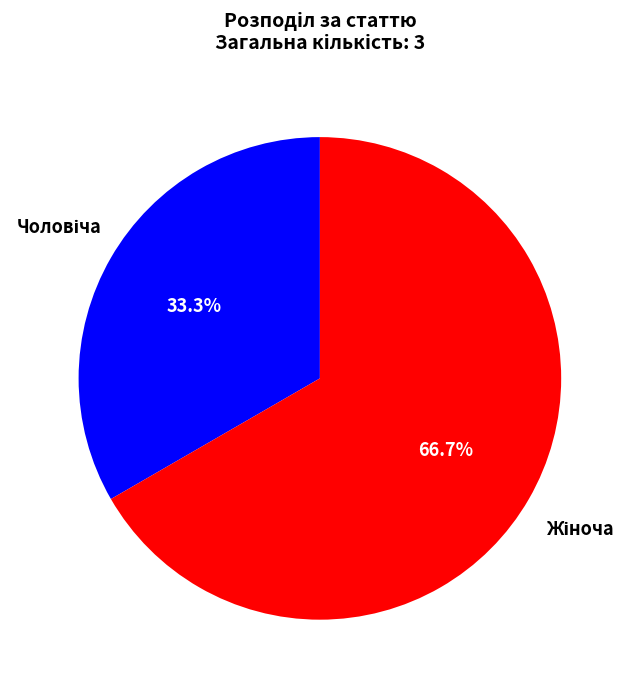

Does any single category account for the majority?

Yes